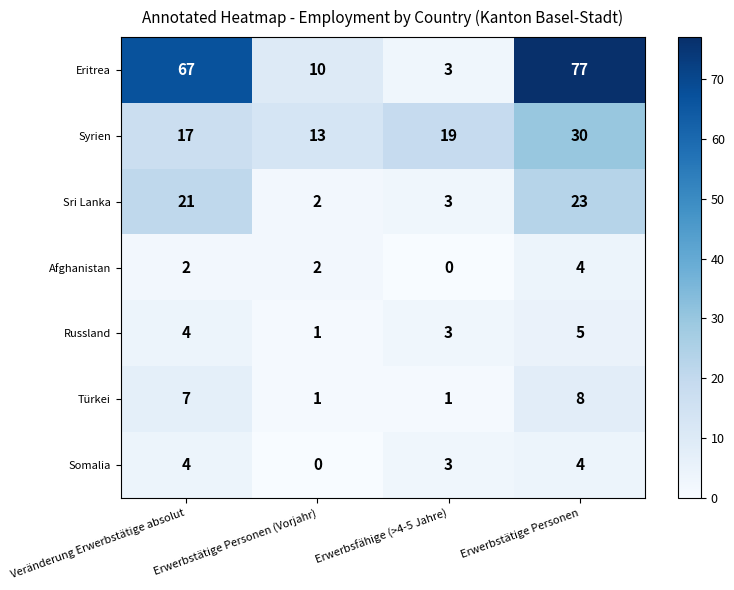

Which category has the highest value across all series?

Erwerbstätige Personen